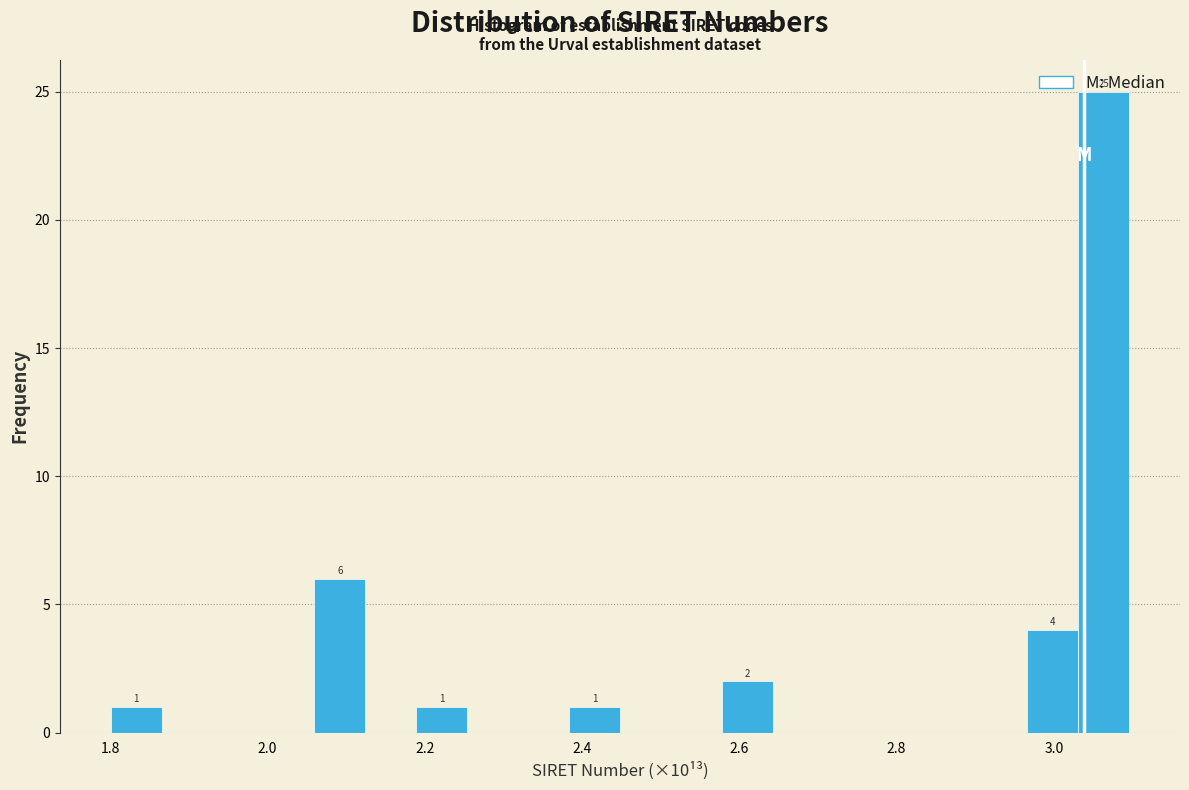

Around what value on the x-axis is the tallest bar? Give the approximate position of its centre, as read against the axis.

3.06